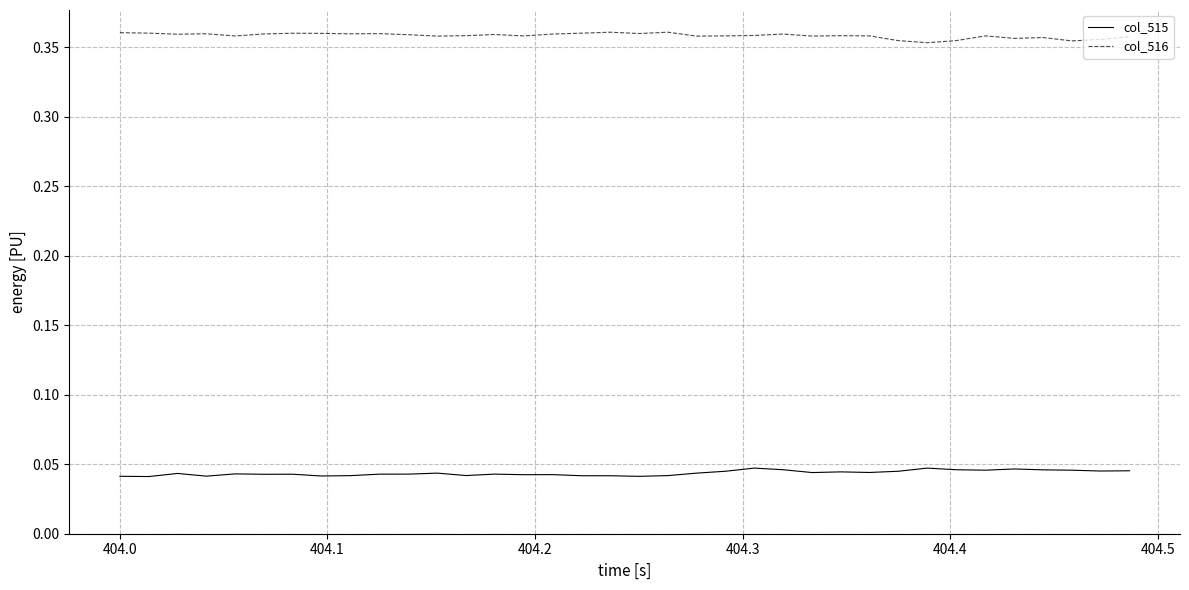

Rank the series by their maximum value, from highest to lowest.

col_516, col_515